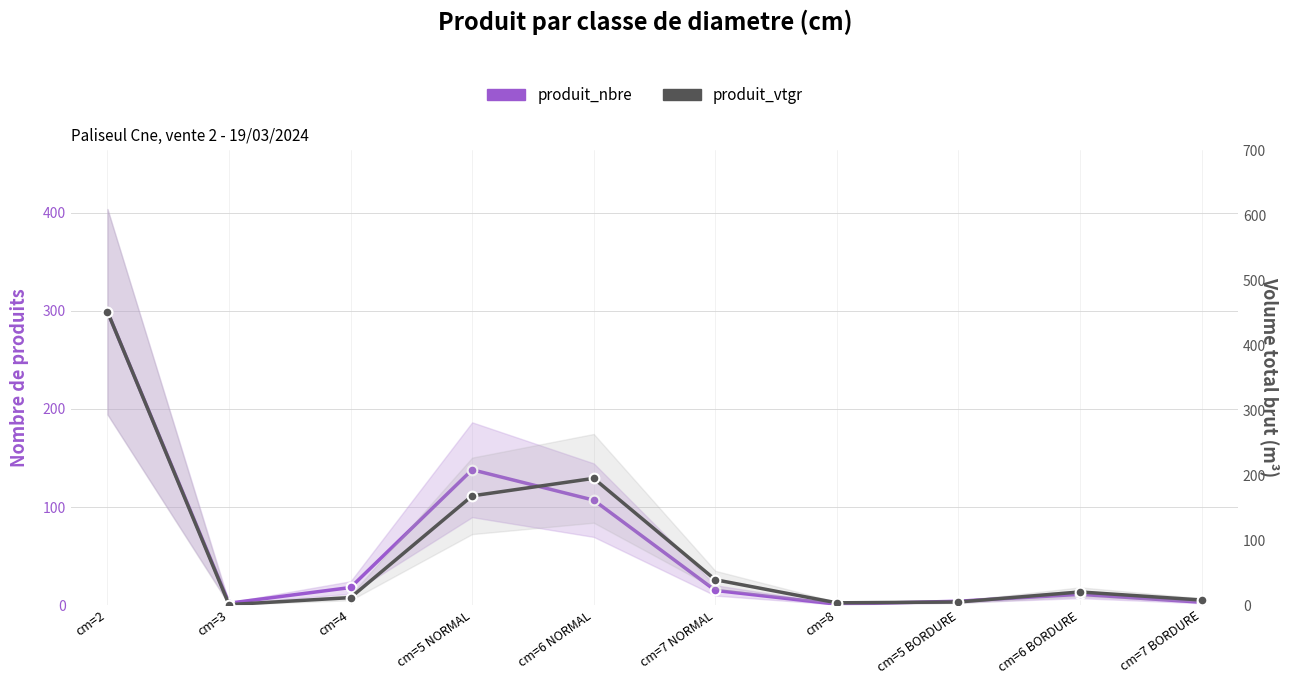

What is the minimum value for produit_vtgr?

0.8